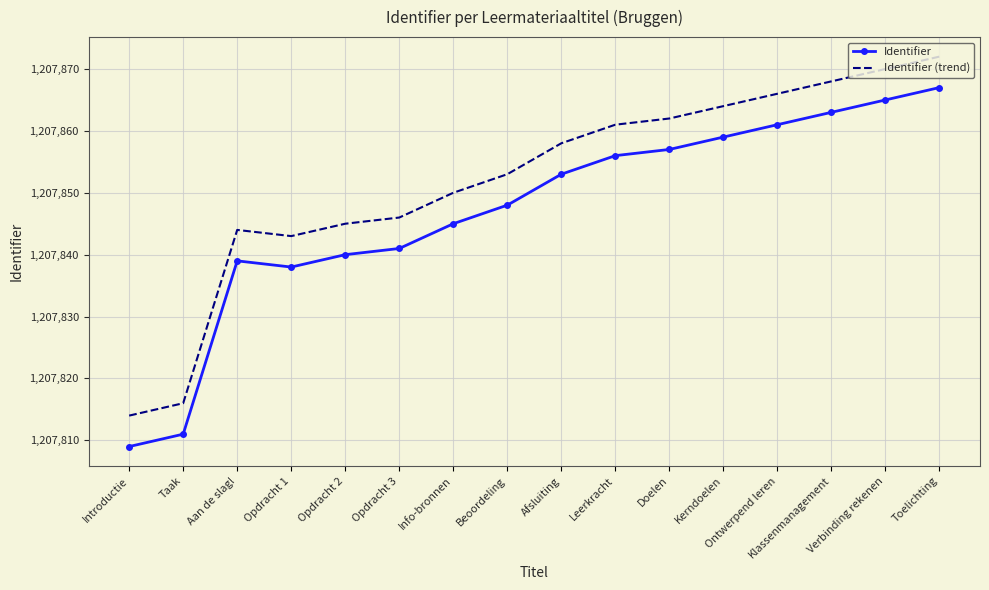

Is it true that Identifier (trend) equals 1745118 at Taak?

False